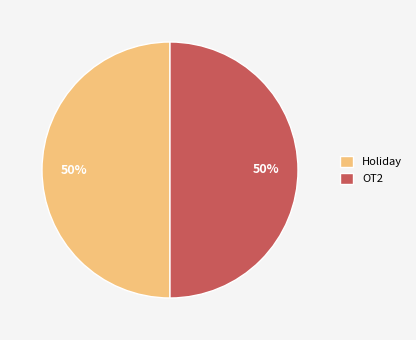

What percentage is the OT2 slice, to the nearest percent?

50%